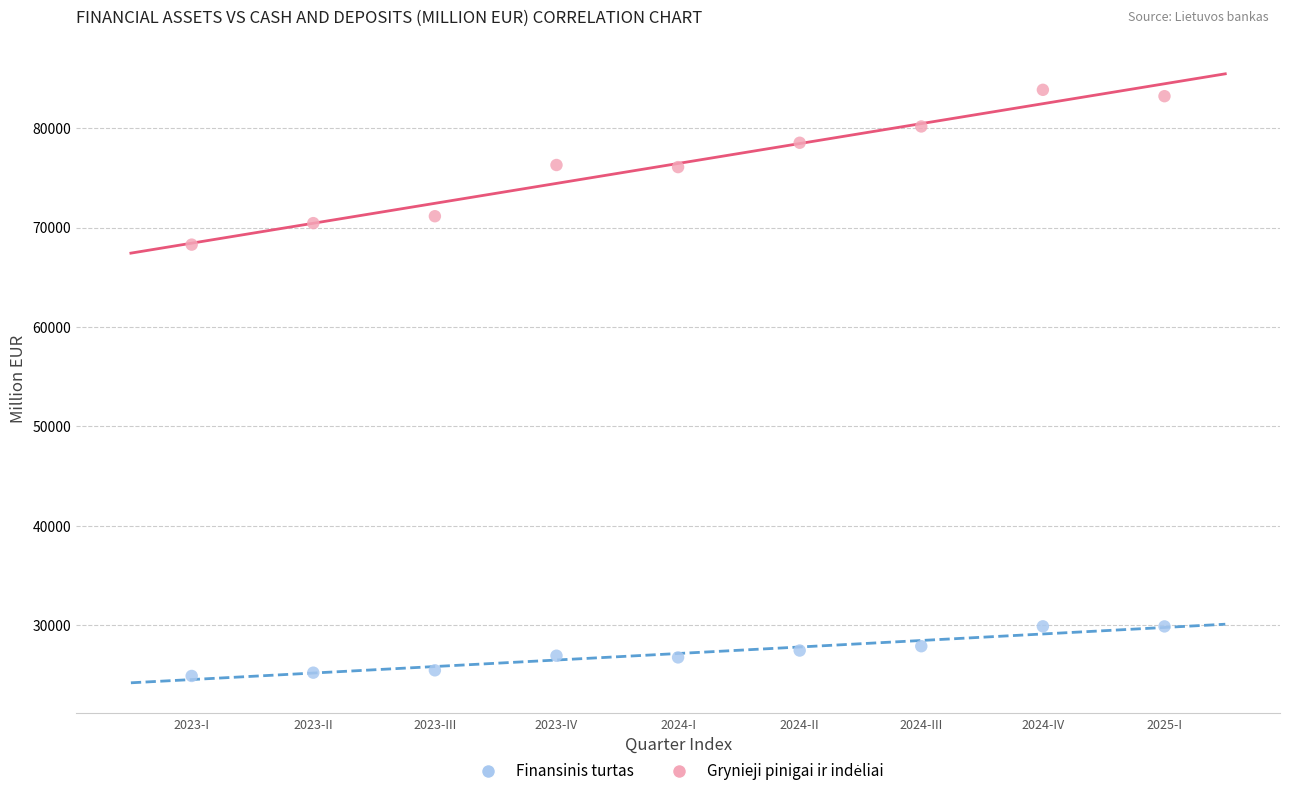

Across all data points, what is the range of Y values (max minus min)?

58992.2